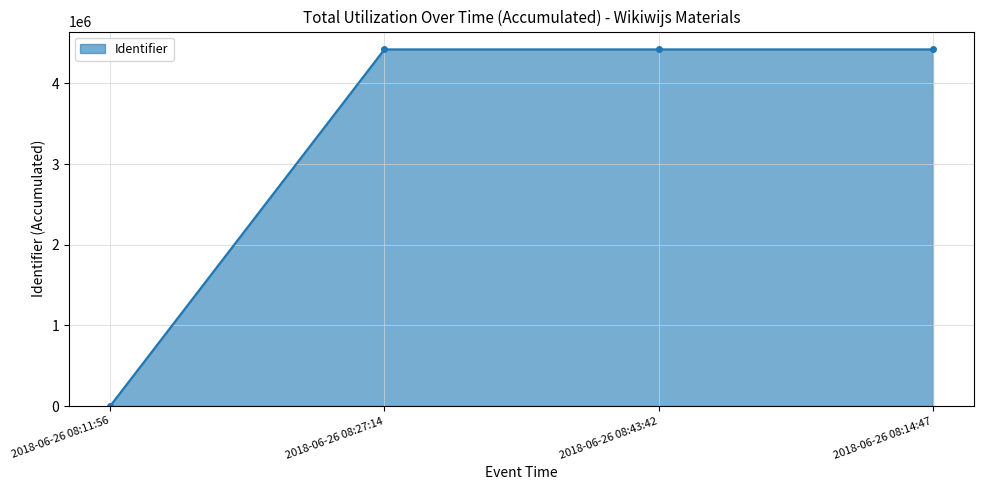

Does the chart have visible grid lines?

Yes